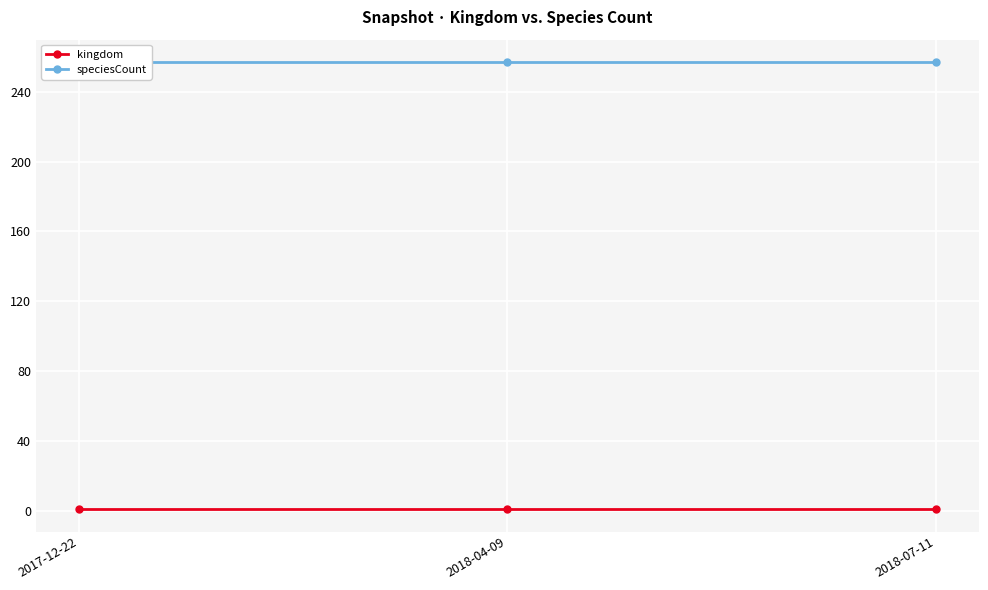

Reading right to left, transcribe all the data shown in this chart.

kingdom: 1	1	1
speciesCount: 257	257	257